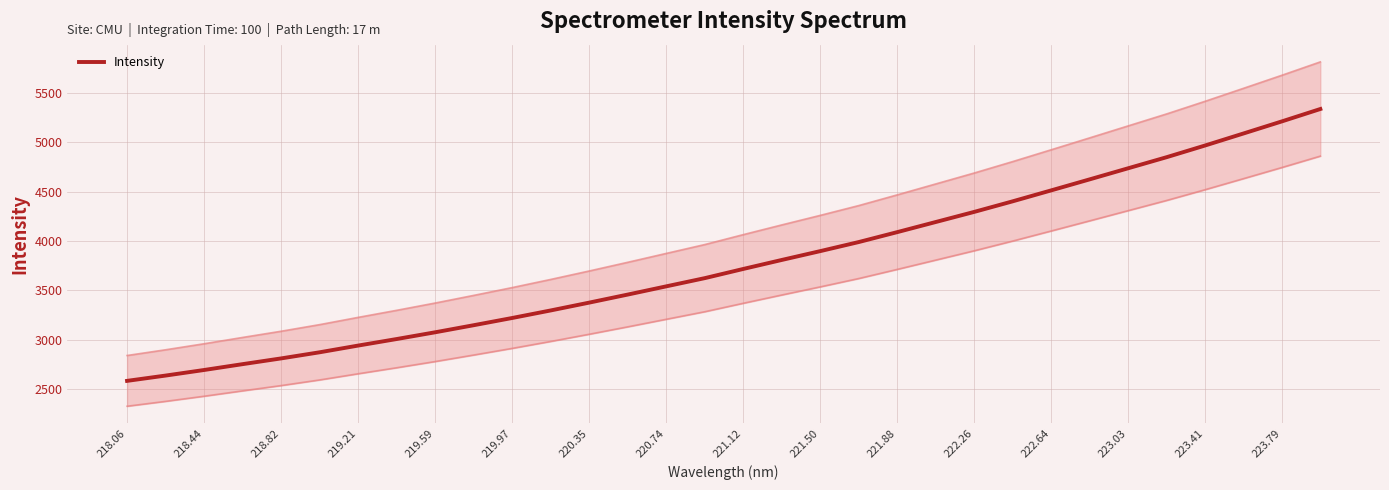

What is the difference between the maximum and minimum values?

2751.4